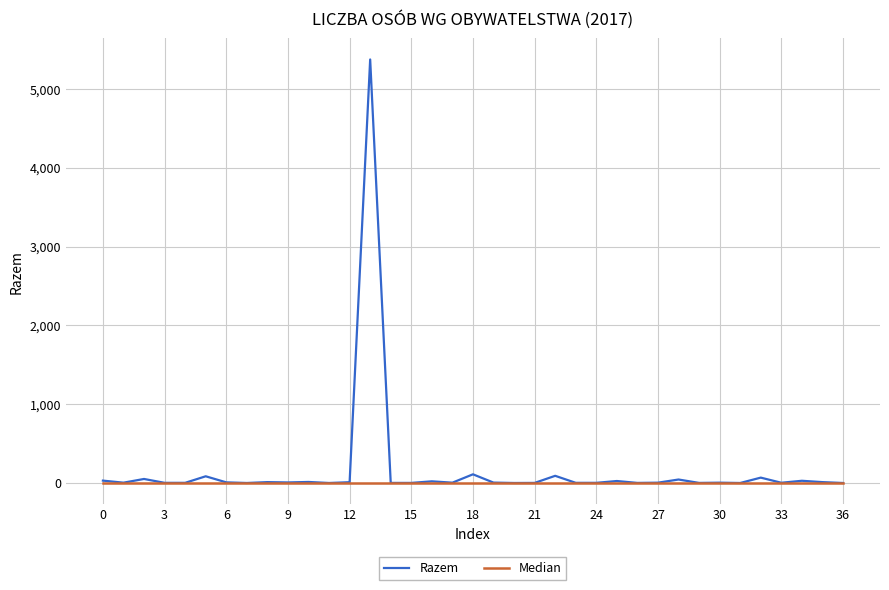

Rank the series by their maximum value, from lowest to highest.

Median, Razem